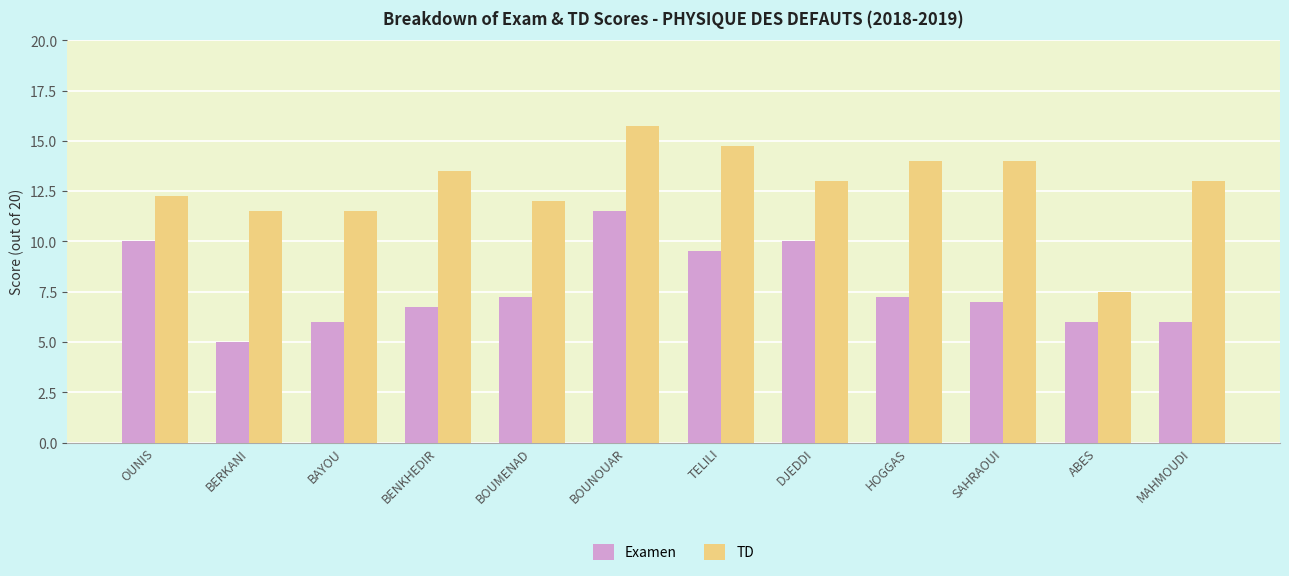

The value of TD at BENKHEDIR is 22.8. True or false?

False